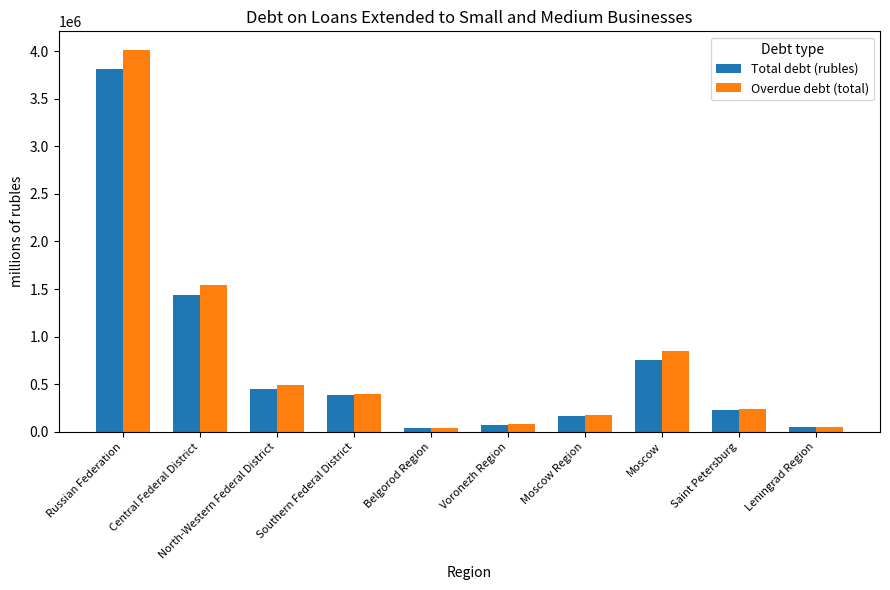

How many distinct data groups are displayed?

2